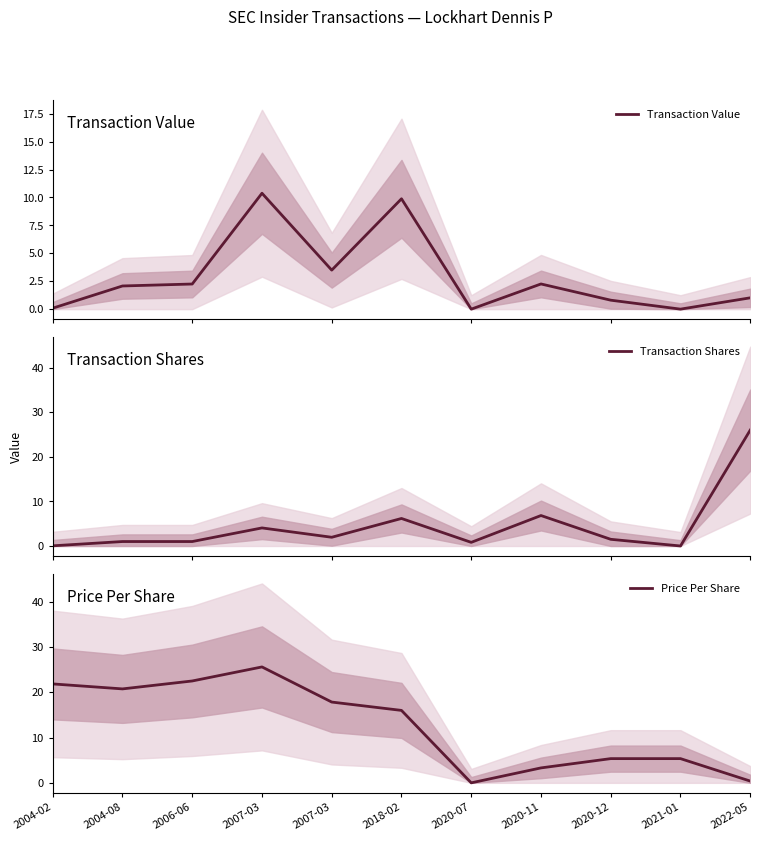

What is the label of the 4th point from the left?

2007-03